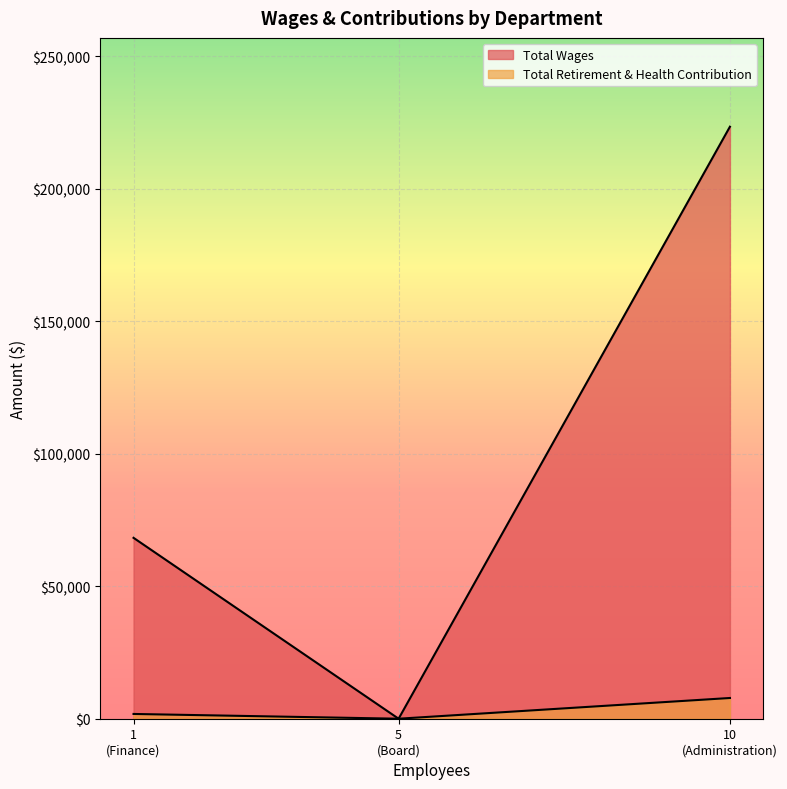

What is the approximate value of Total Retirement & Health Contribution at Administration, to the nearest 100?

7800